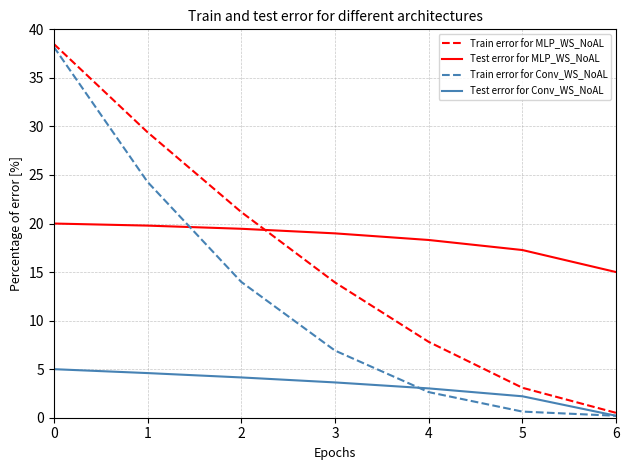

Which series changed the most between 1 and 5?

Train error for MLP_WS_NoAL